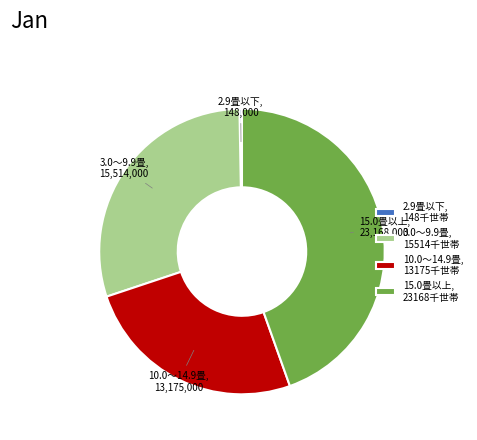

What is the ratio of the value at 10.0～14.9畳, 13175千世帯 to the value at 3.0～9.9畳, 15514千世帯?

0.8